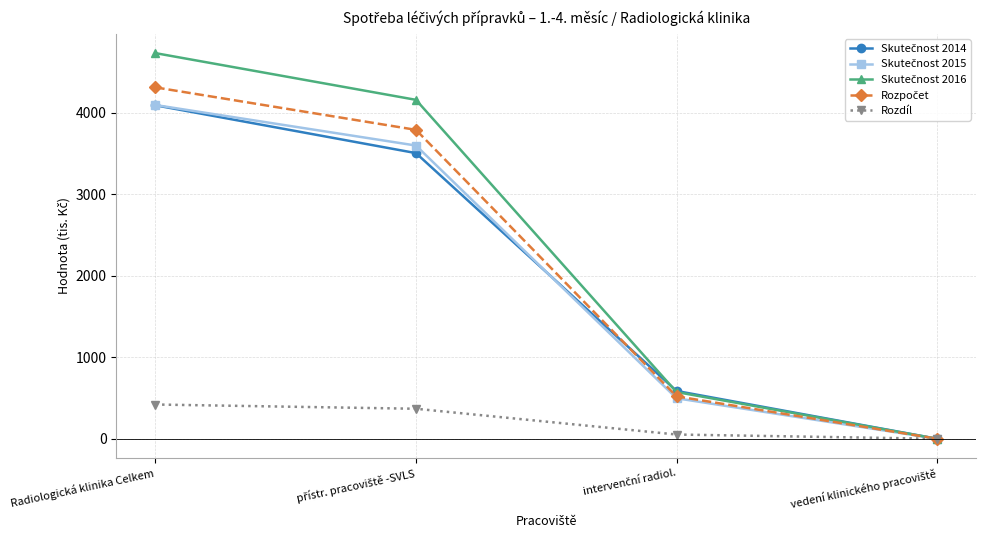

How many categories are shown in the chart?

4